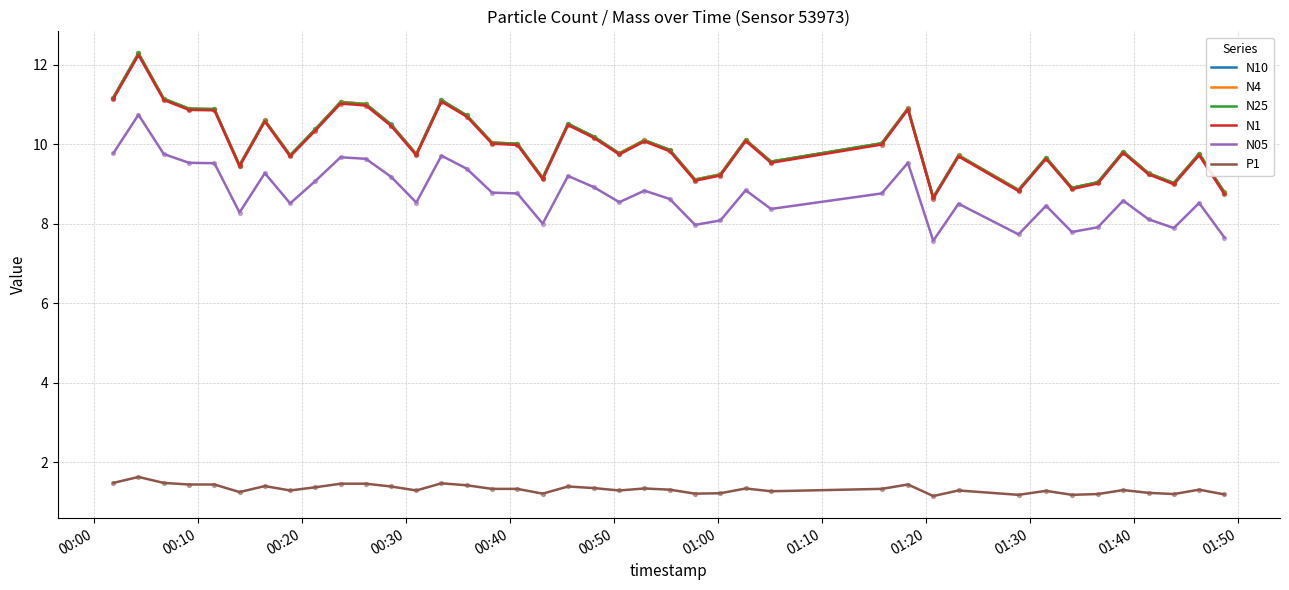

What is the minimum value for N10?

8.7